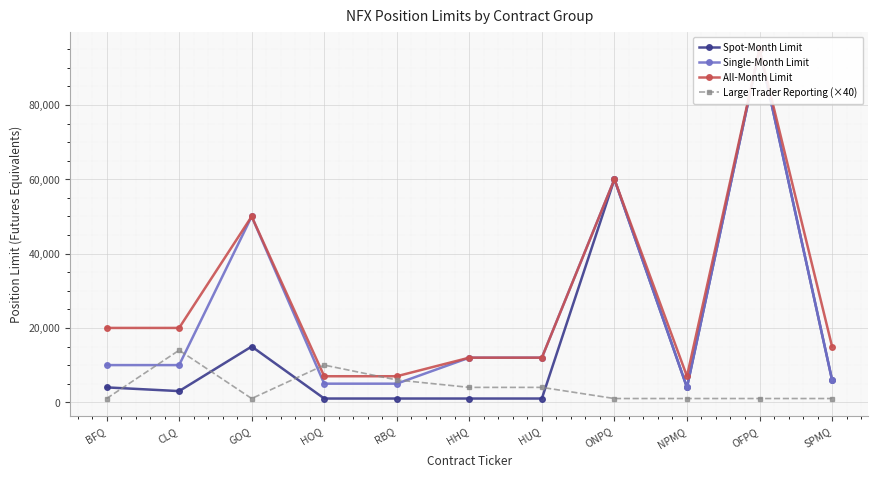

True or false: All-Month Limit and Large Trader Reporting (×40) cross at least once.

True